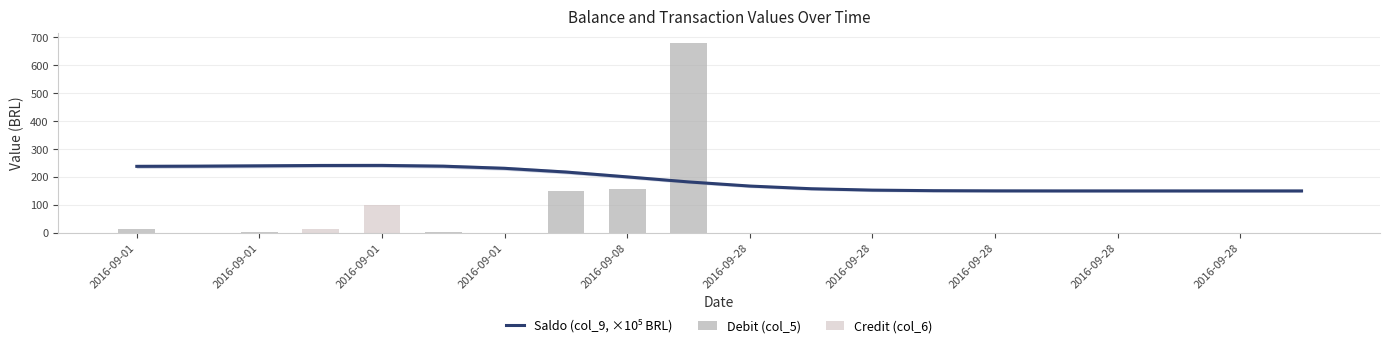

What is the label of the 9th bar from the left?

2016-09-08